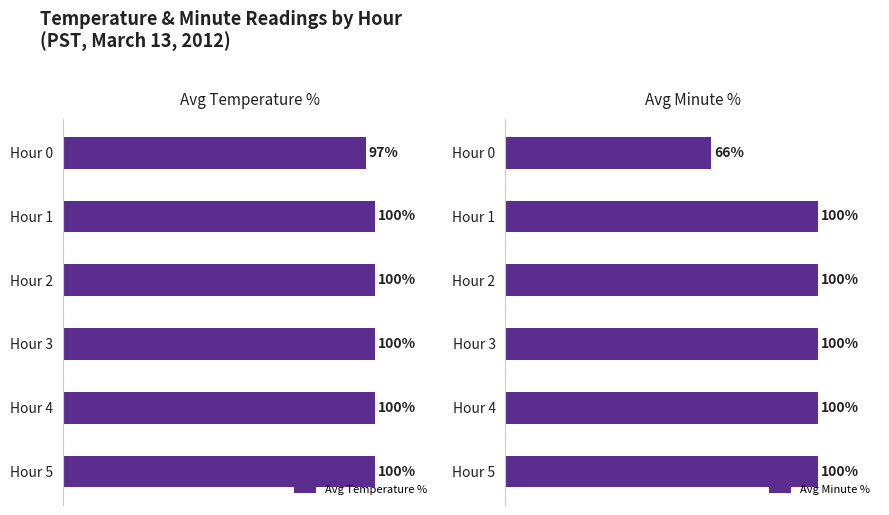

At which category is the sum across all series the highest?

Hour 1